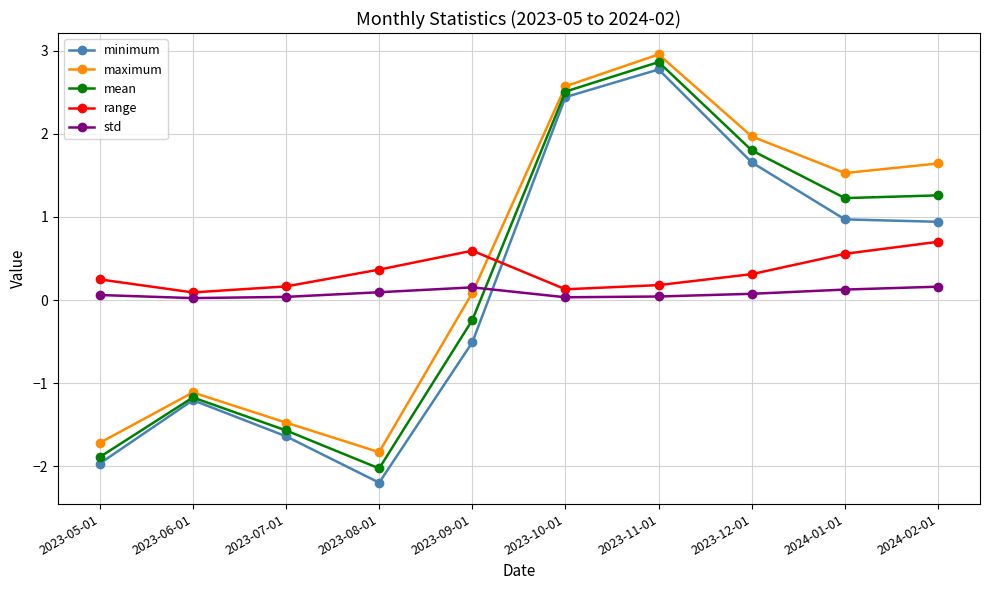

Which category has the highest value in the mean series?

2023-11-01